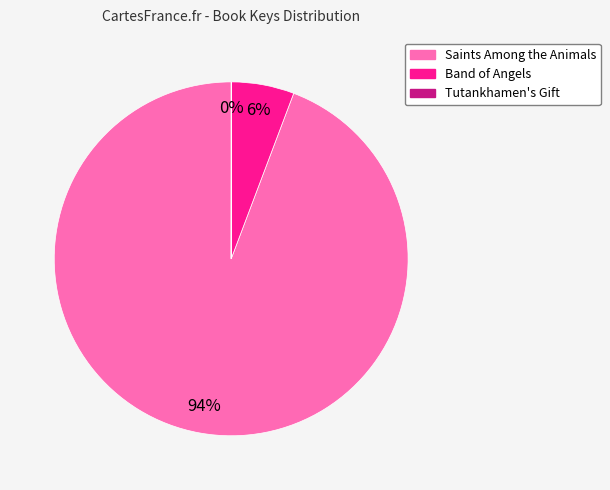

To the nearest percent, what is the difference between the largest and smallest slice percentages?

94%